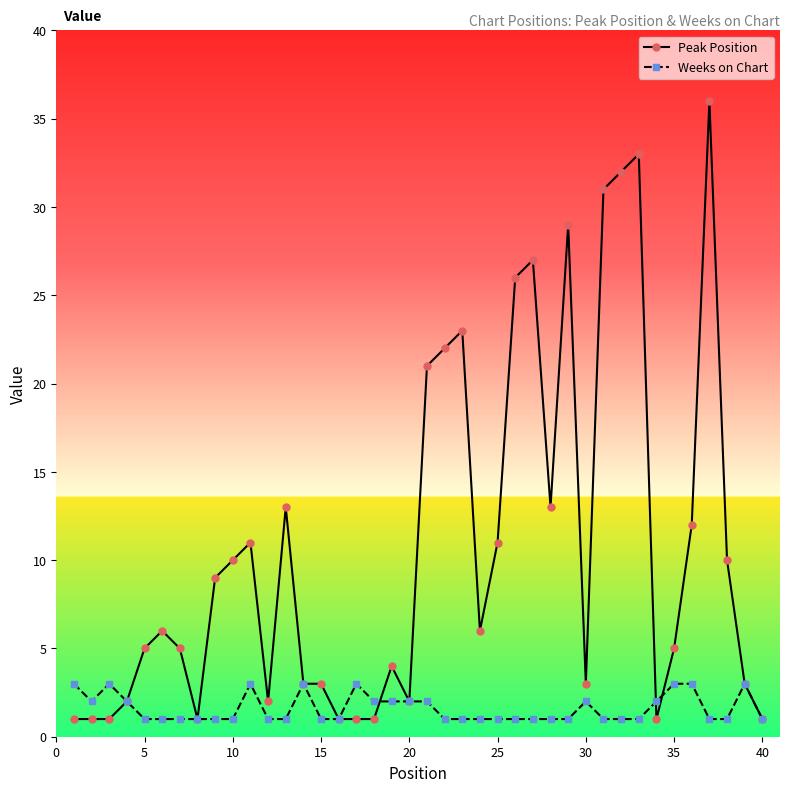

What is the greatest value displayed?

36